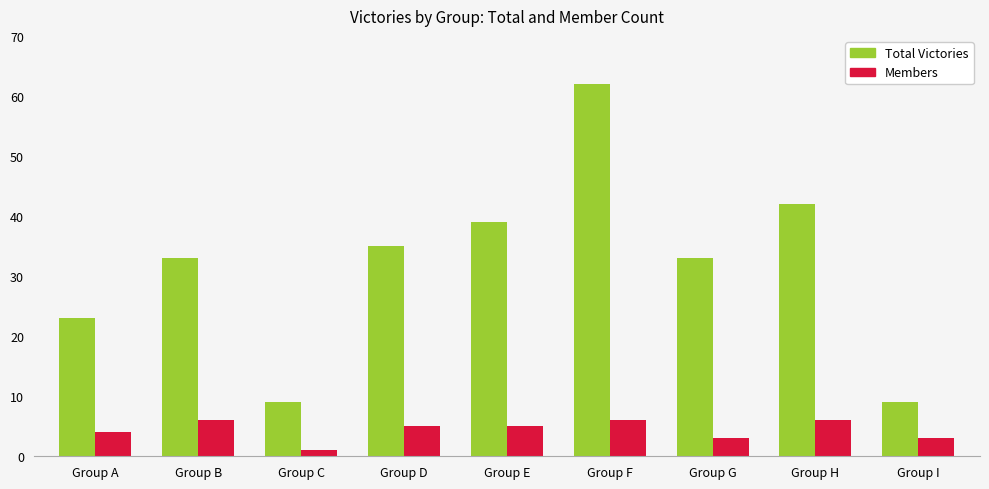

True or false: Total Victories has a value of 33 at Group B.

True